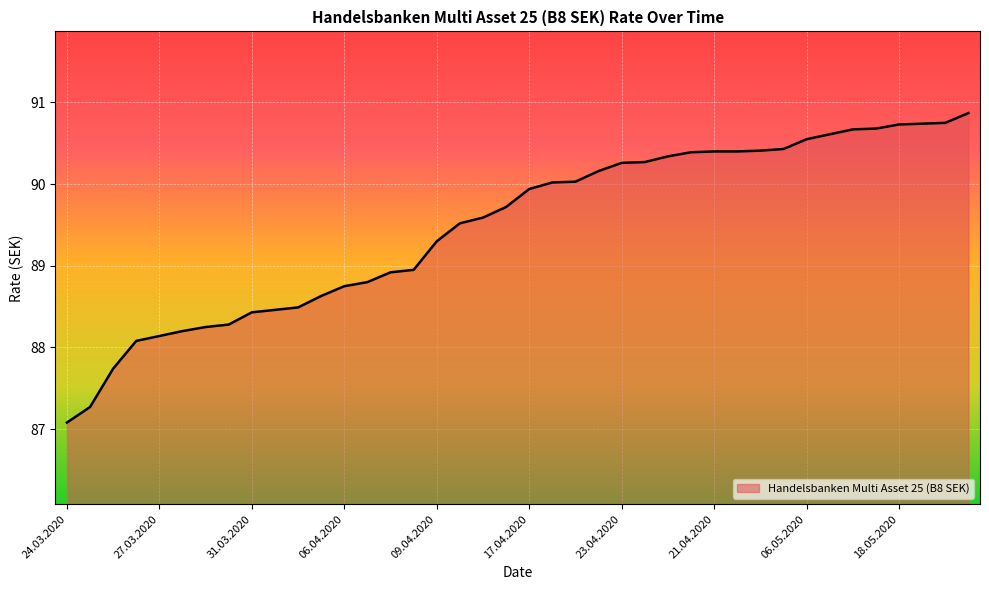

What is the greatest value displayed?

90.9